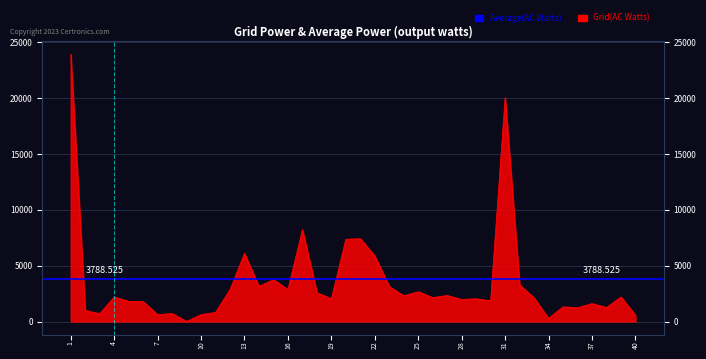

What is the difference between the values at 15 and 20?

3611